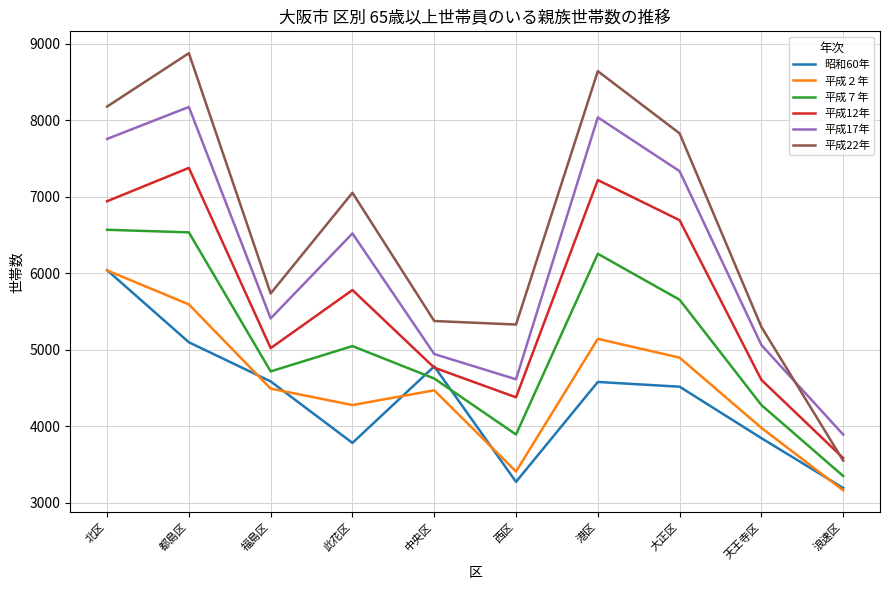

What is the difference between the highest and lowest values at 都島区?

3780